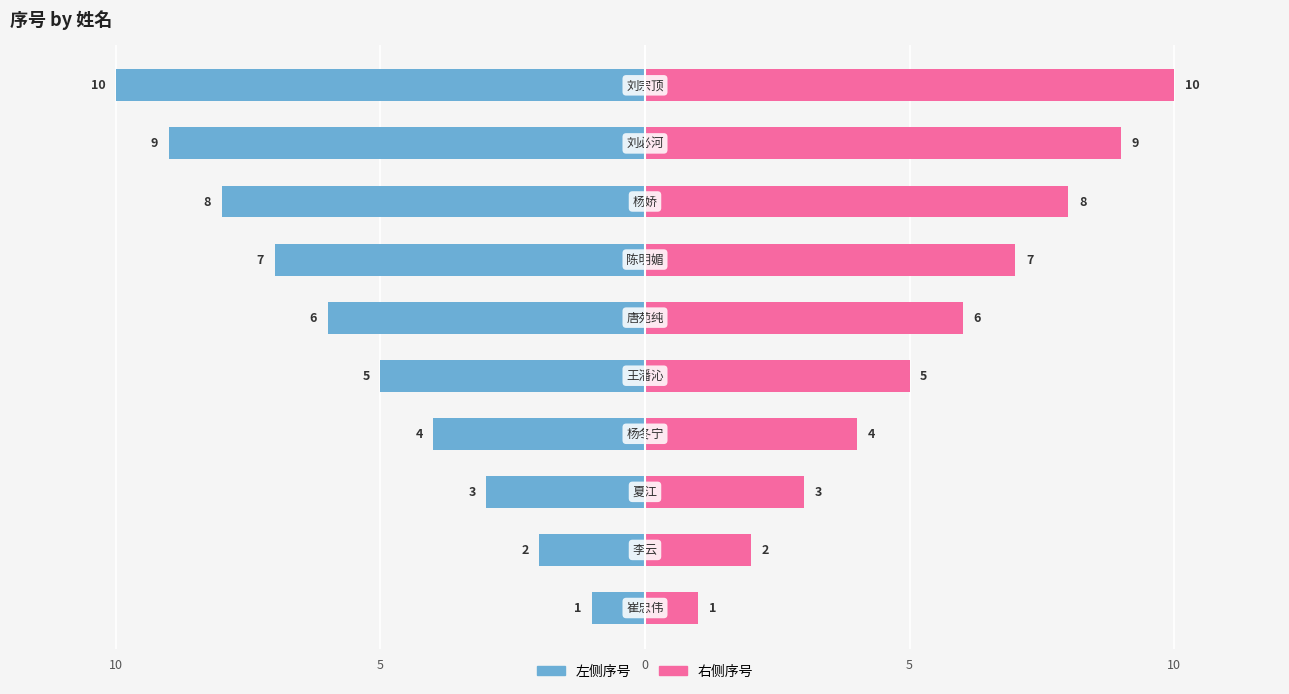

The 右侧序号 series shows 0 at 10. True or false?

False